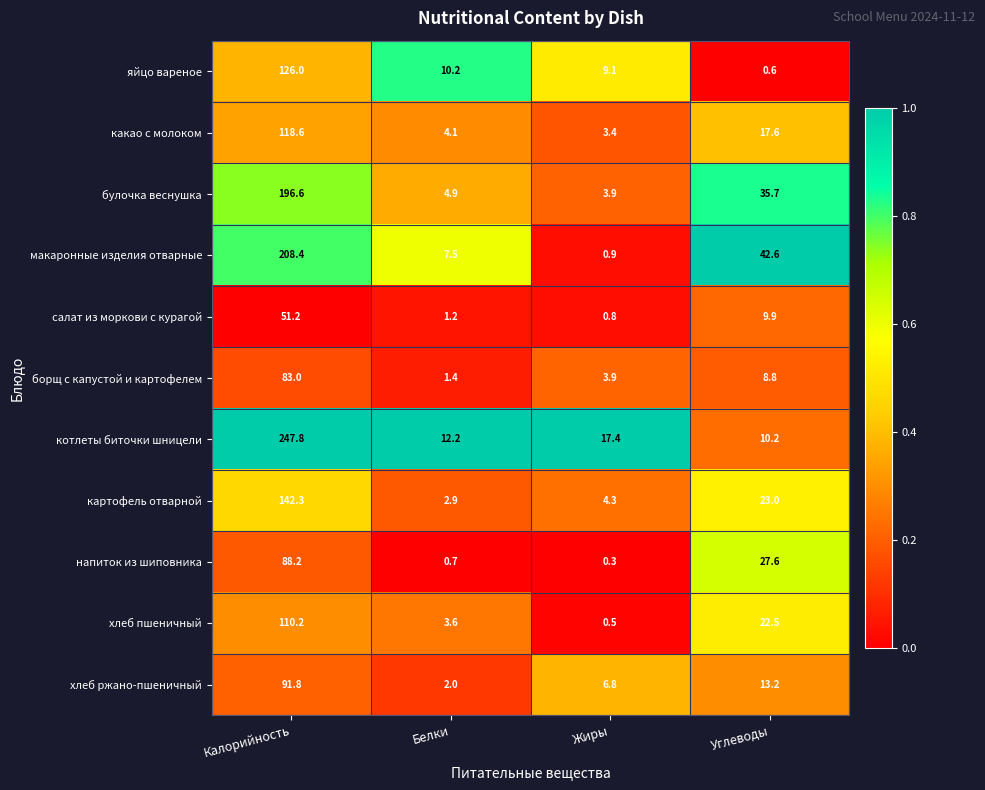

Between Калорийность and Белки, which series saw the biggest shift?

котлеты биточки шницели